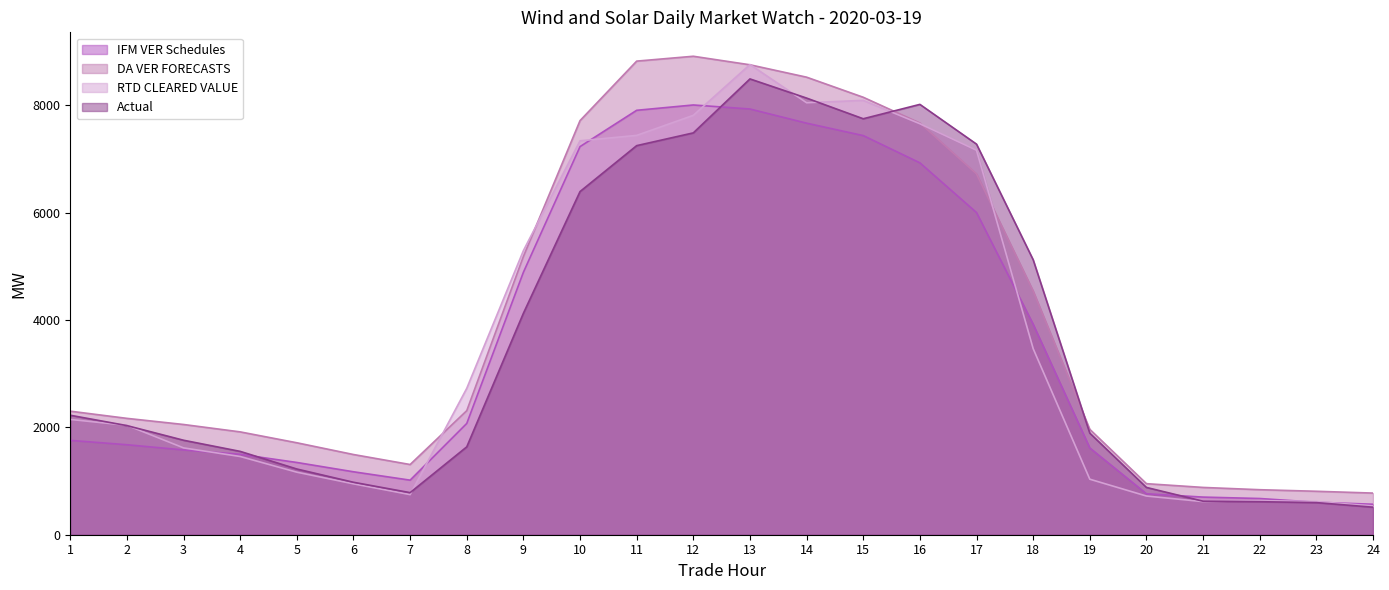

True or false: IFM VER Schedules has a value of 2349.4 at 19.

False